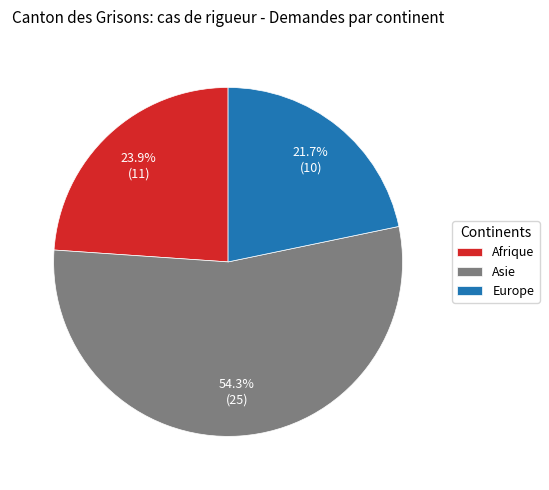

Combined, do Afrique and Asie account for over 50%?

Yes